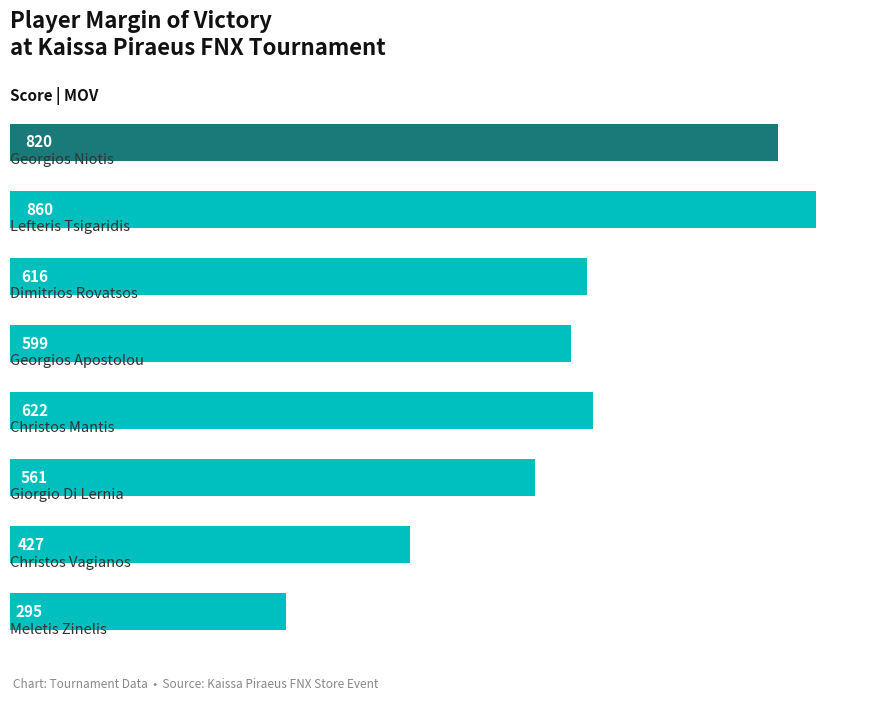

What is the average value?

600